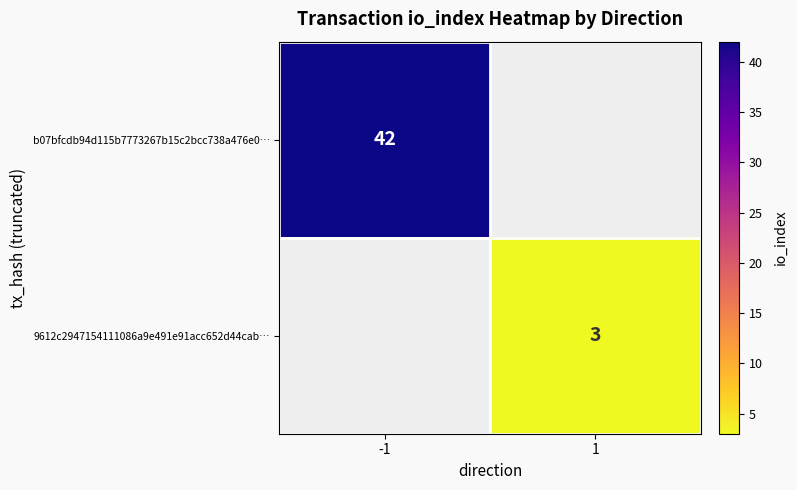

The b07bfcdb94d115b7773267b15c2bcc738a476e0… series shows 42 at -1. True or false?

True